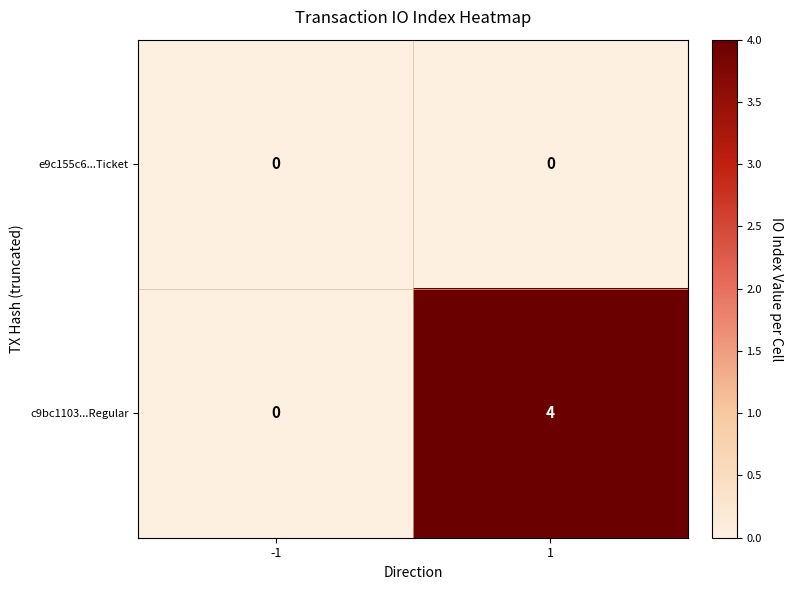

What is the difference between the c9bc1103...Regular values at 1 and -1?

4